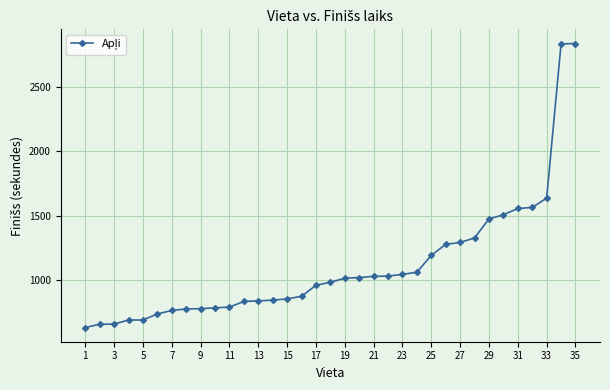

What is the difference between the maximum and second lowest values?

2192.2